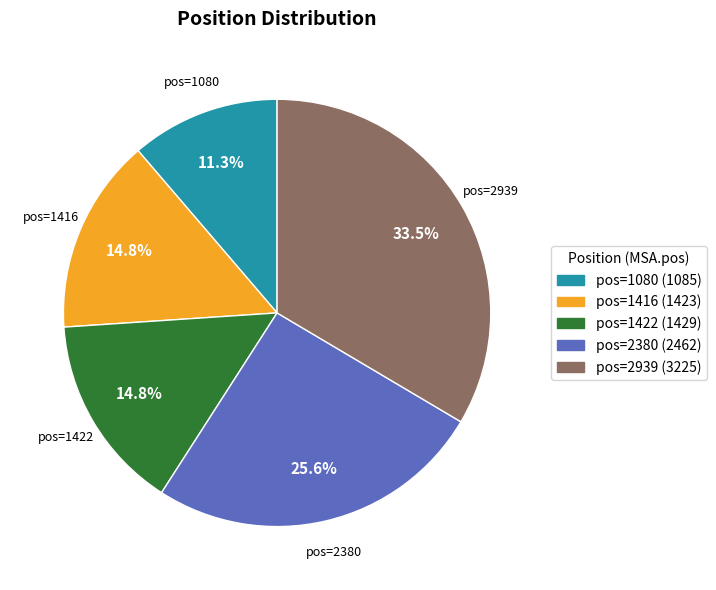

Does any single category account for the majority?

No